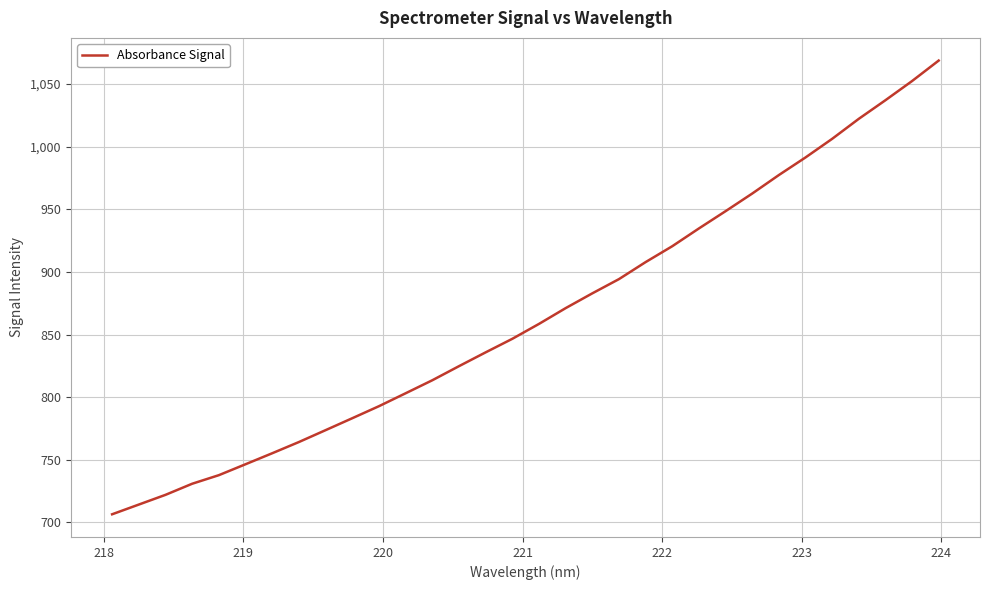

What is the smallest value displayed?

706.5